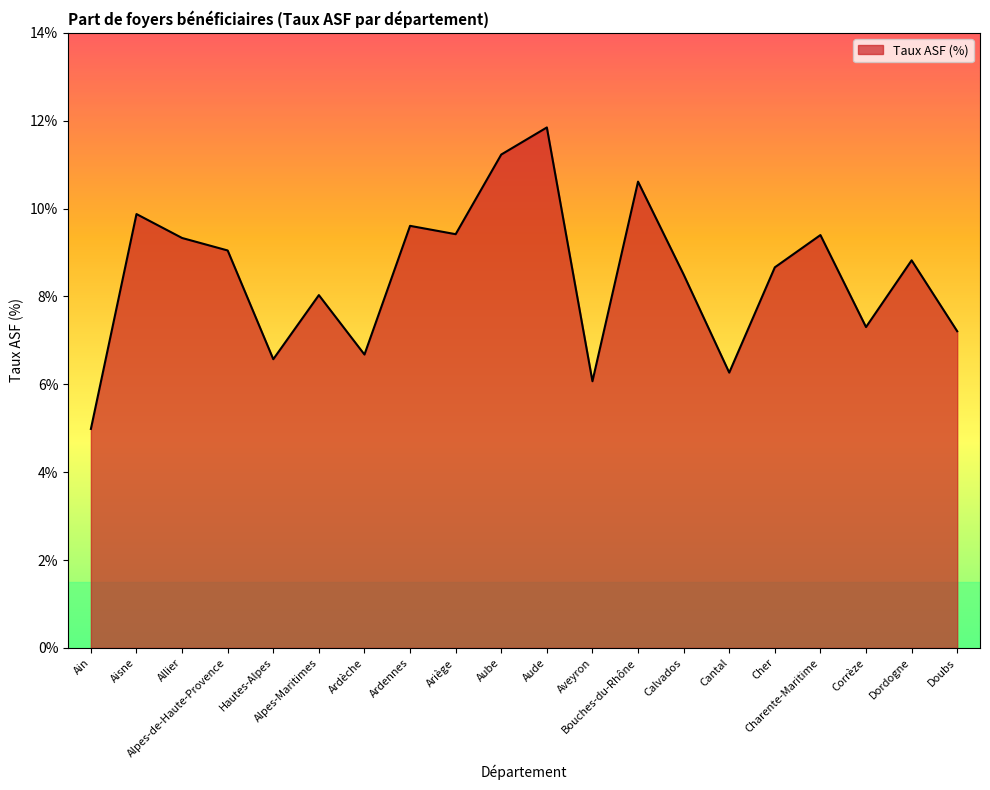

What is the smallest value displayed?

5.0